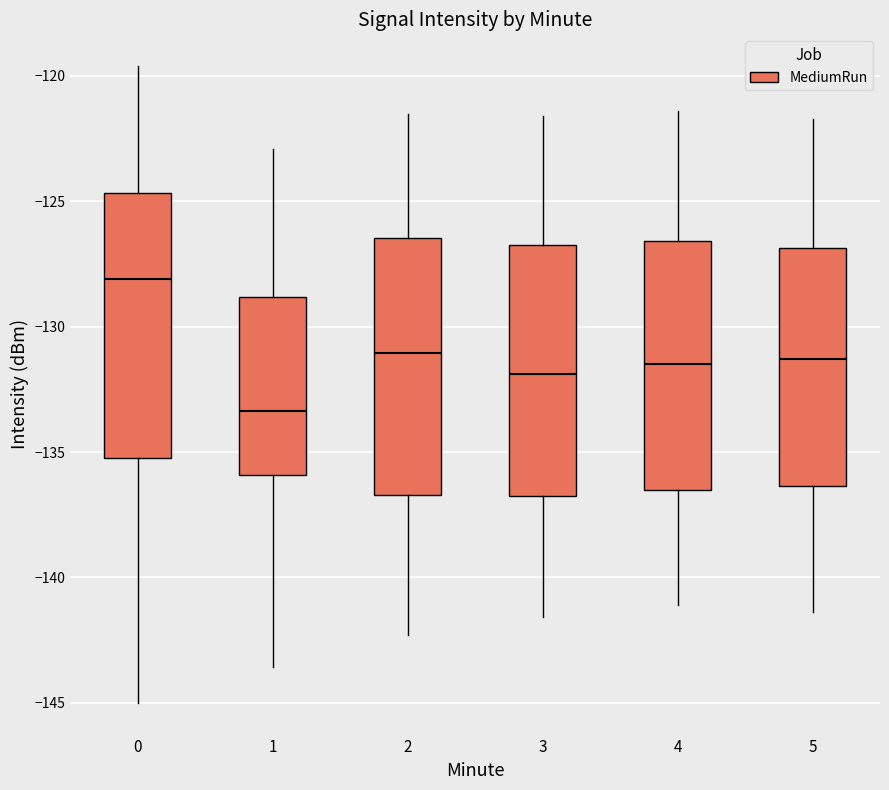

Reading left to right, transcribe this box plot: for each box, give where its median line is, the range the box spans, and where its two whiskers end, as read against the y-axis. The values are not printed on the chart, so give them approximately, as read against the axis.

0: median -128.0, box -135.5 to -124.5, whiskers -145.0 to -119.5
1: median -133.5, box -136.0 to -129.0, whiskers -143.5 to -123.0
2: median -131.0, box -136.5 to -126.5, whiskers -142.5 to -121.5
3: median -132.0, box -136.5 to -126.5, whiskers -141.5 to -121.5
4: median -131.5, box -136.5 to -126.5, whiskers -141.0 to -121.5
5: median -131.5, box -136.5 to -127.0, whiskers -141.5 to -121.5